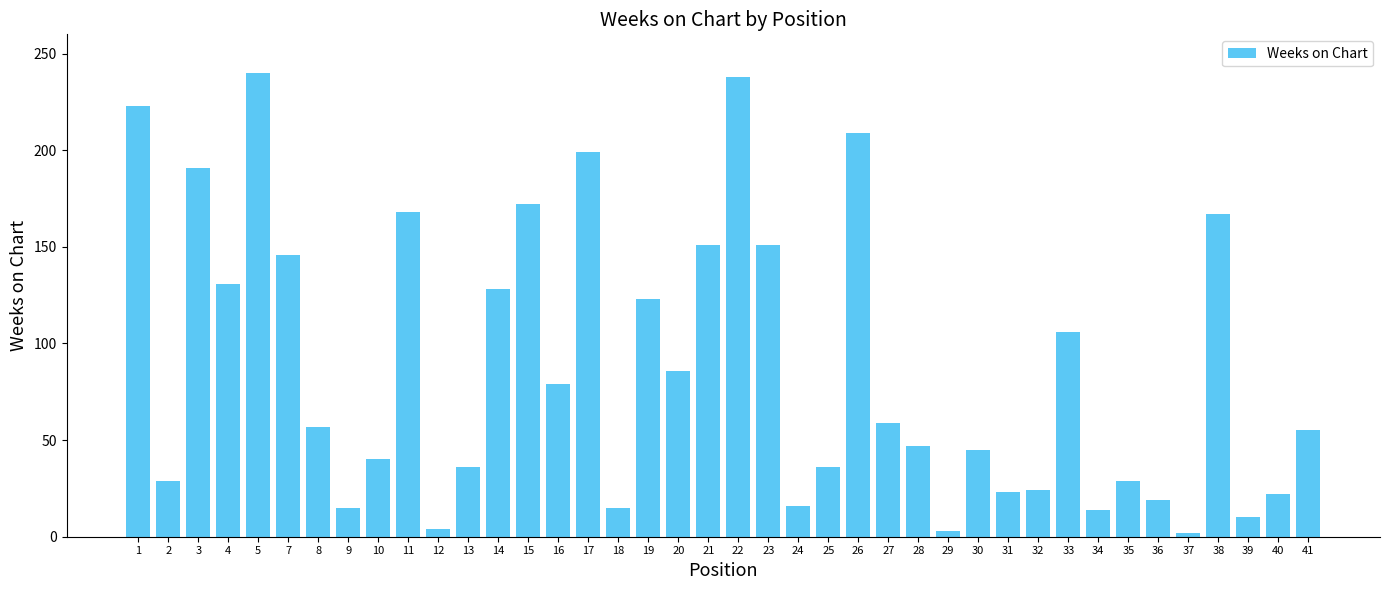

True or false: the data shows 183 at 4.

False